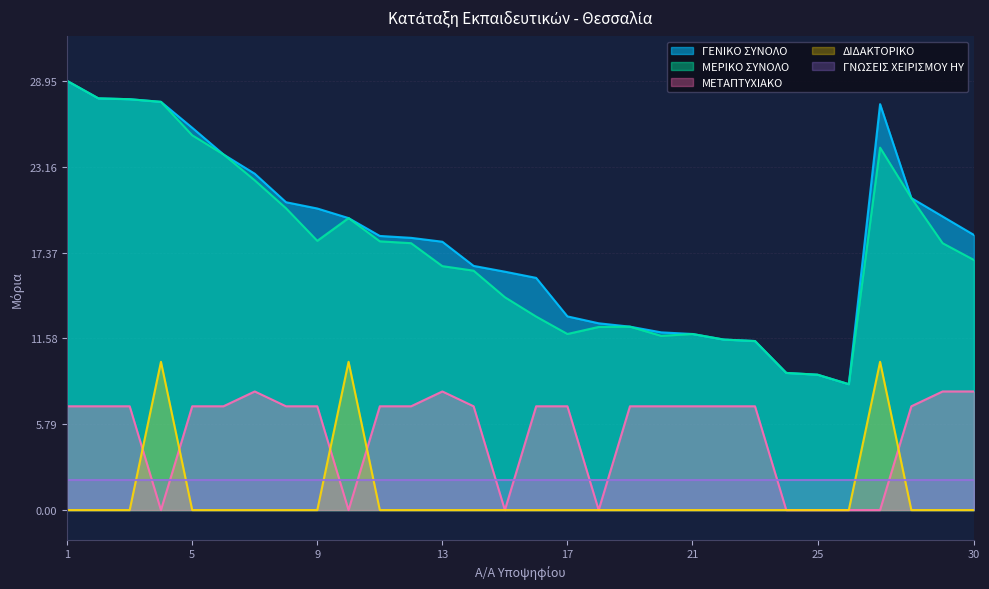

At how many categories does at least one series exceed 8?

30